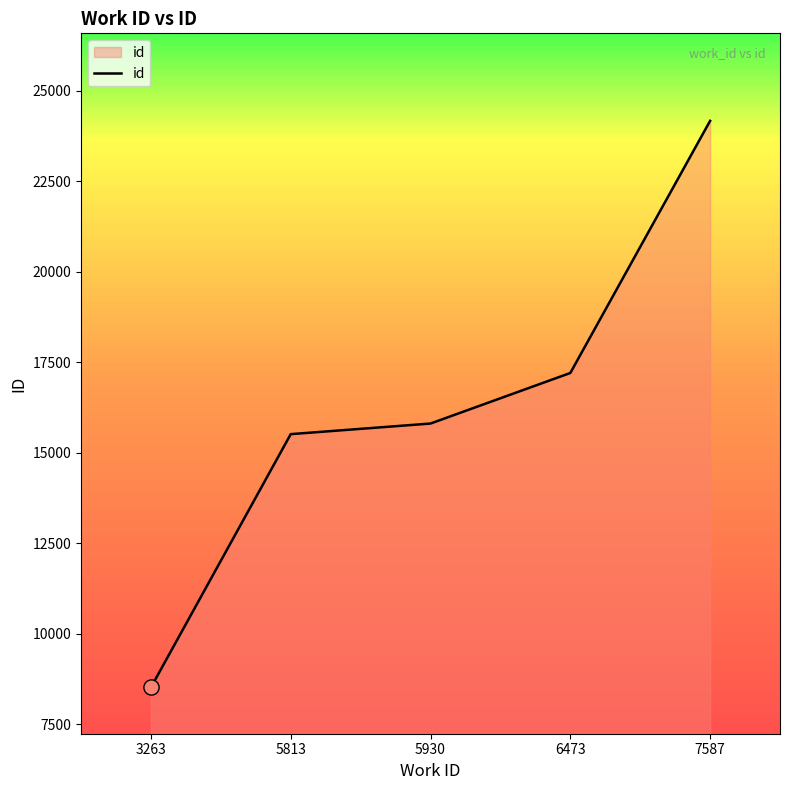

Which has a higher value, 6473 or 3263?

6473